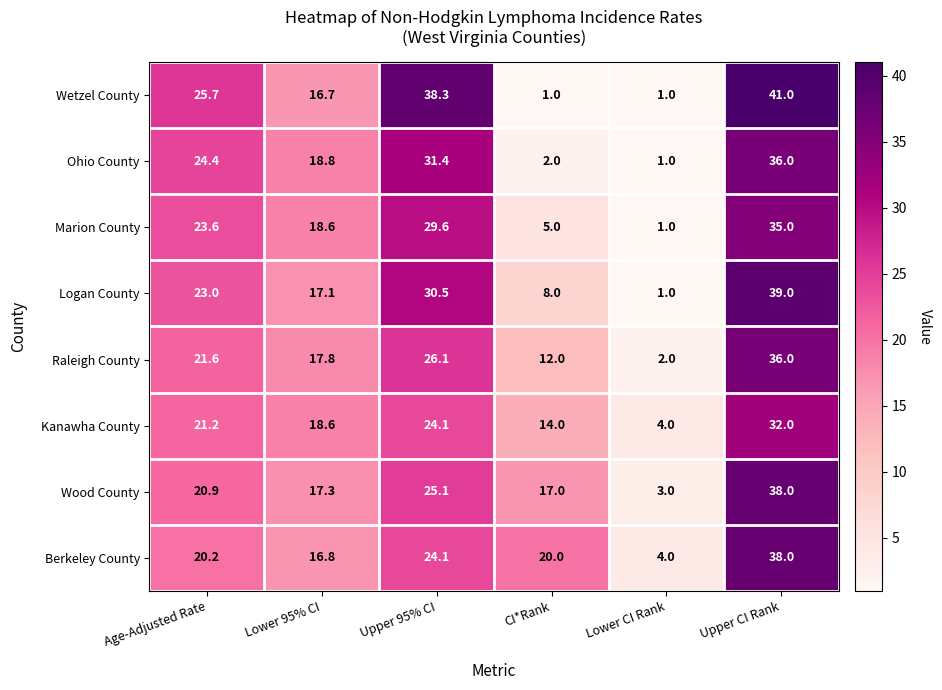

What is the total value across all series at Lower CI Rank?

17.0